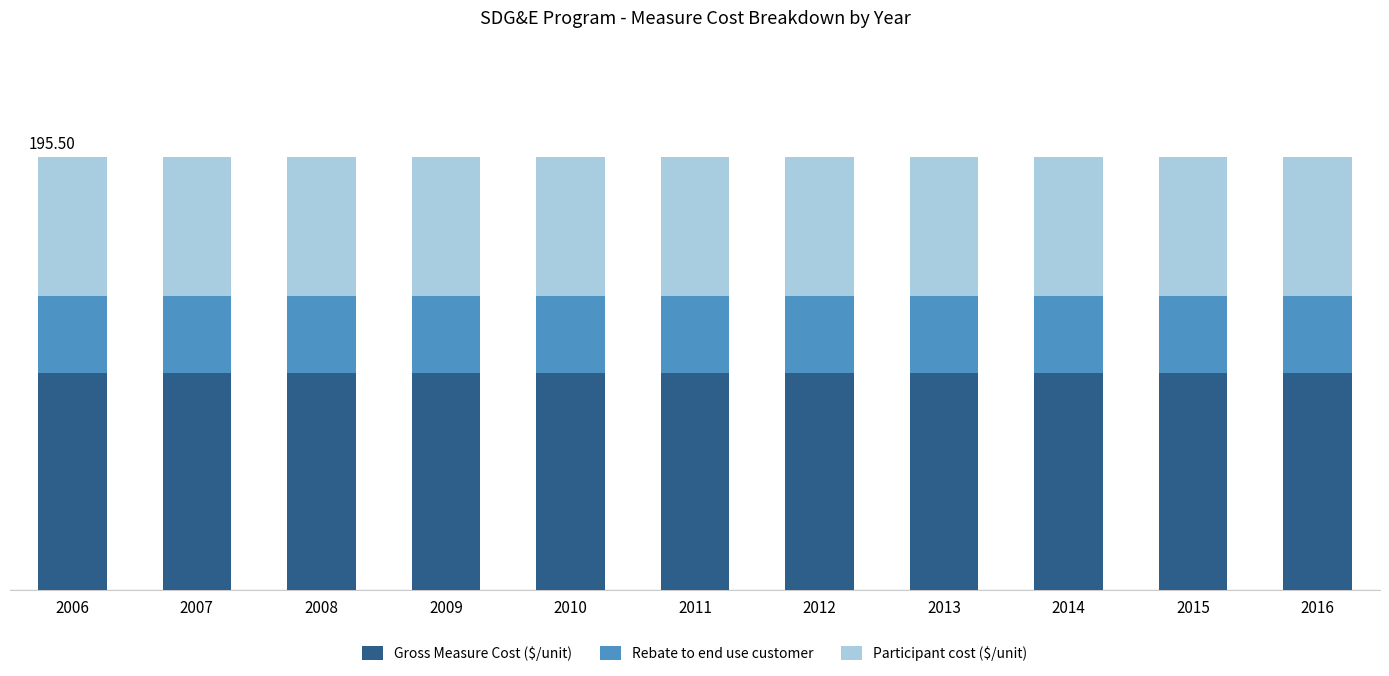

What value does the Participant cost ($/unit) series have at 2010?

62.8